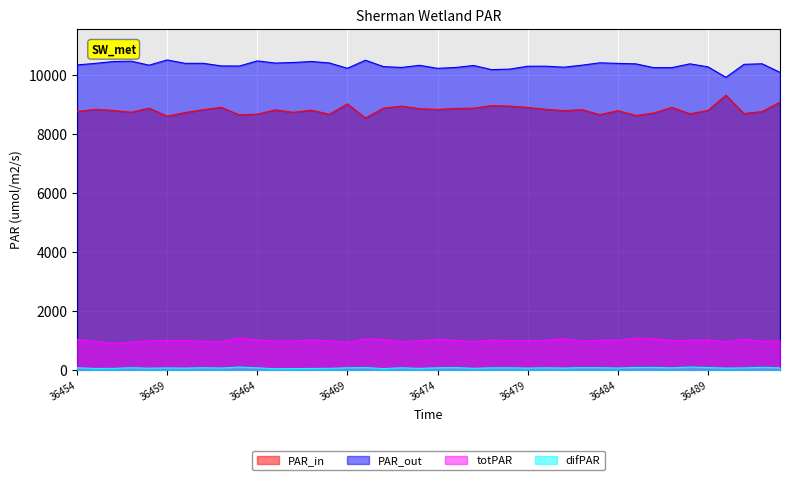

Does the chart display data point markers on the line(s)?

No